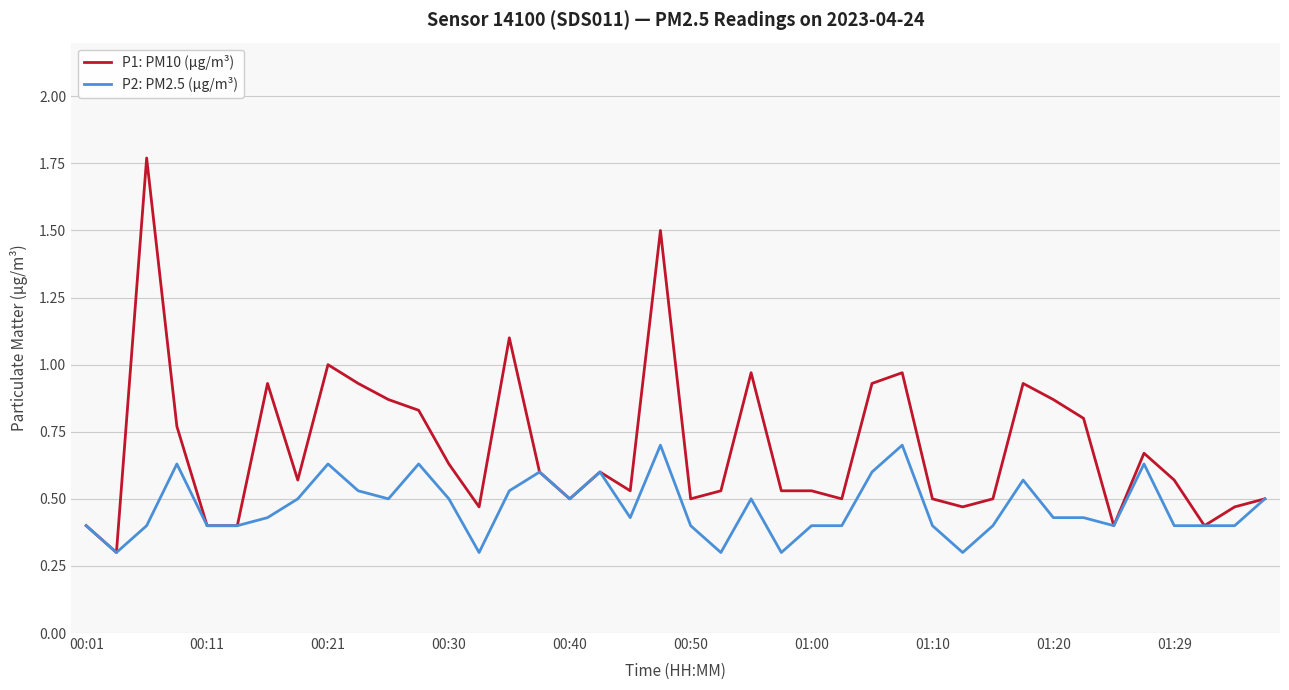

List the series in order of their overall mean, highest first.

P1: PM10 (µg/m³), P2: PM2.5 (µg/m³)